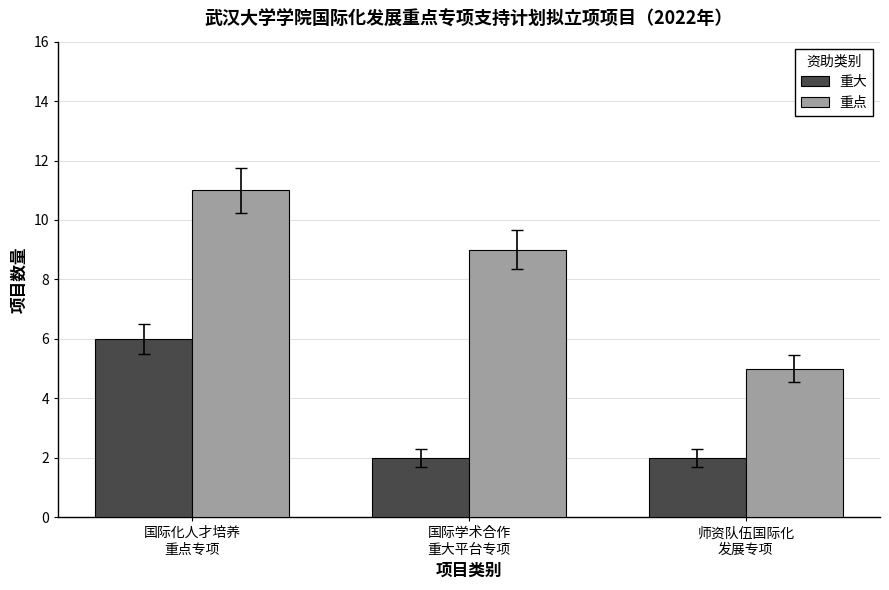

How many data points does each series have?

3